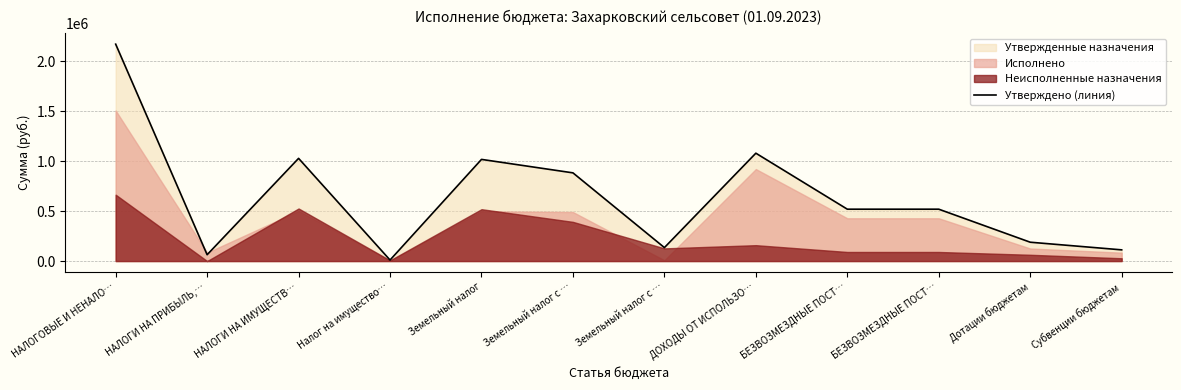

Reading left to right, transcribe all the data shown in this chart.

НАЛОГОВЫЕ И НЕНАЛО…=2170368.0	НАЛОГИ НА ПРИБЫЛЬ,…=63336.0	НАЛОГИ НА ИМУЩЕСТВ…=1027629.0	Налог на имущество…=10303.0	Земельный налог=1017326.0	Земельный налог с …=882576.0	Земельный налог с …=134750.0	ДОХОДЫ ОТ ИСПОЛЬЗО…=1079403.0	БЕЗВОЗМЕЗДНЫЕ ПОСТ…=519056.8	БЕЗВОЗМЕЗДНЫЕ ПОСТ…=519058.0	Дотации бюджетам=188613.0	Субвенции бюджетам=112126.0